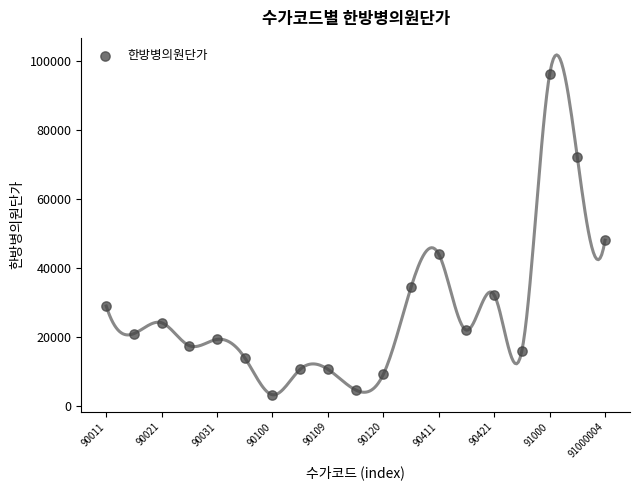

What Y value in the scatter plot is closest to 49715?

48060